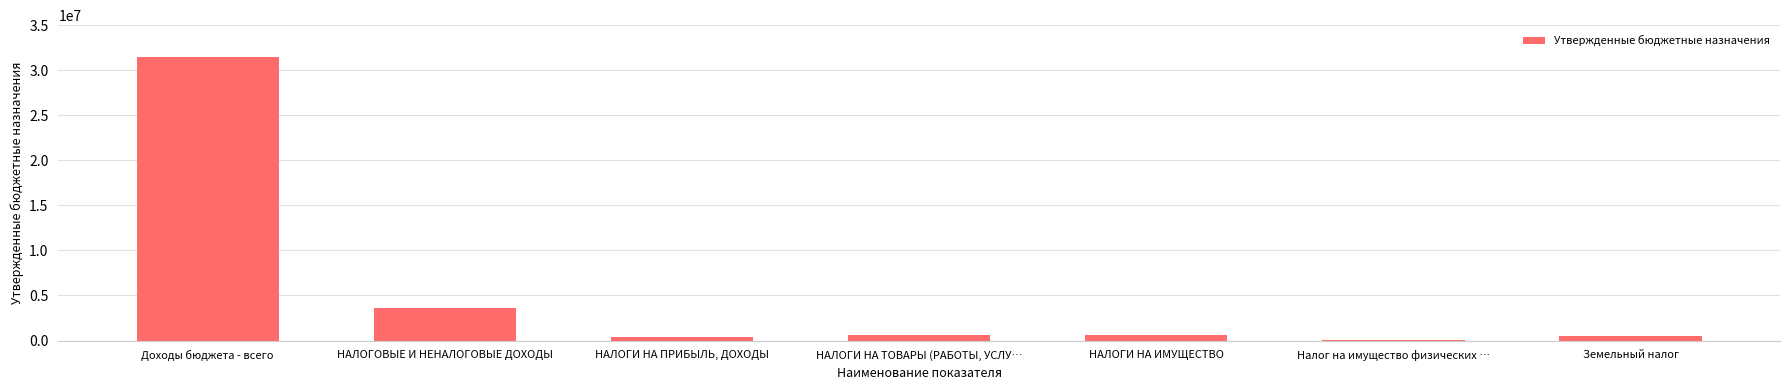

What is the change in value from Доходы бюджета - всего to НАЛОГОВЫЕ И НЕНАЛОГОВЫЕ ДОХОДЫ?

-27896491.0